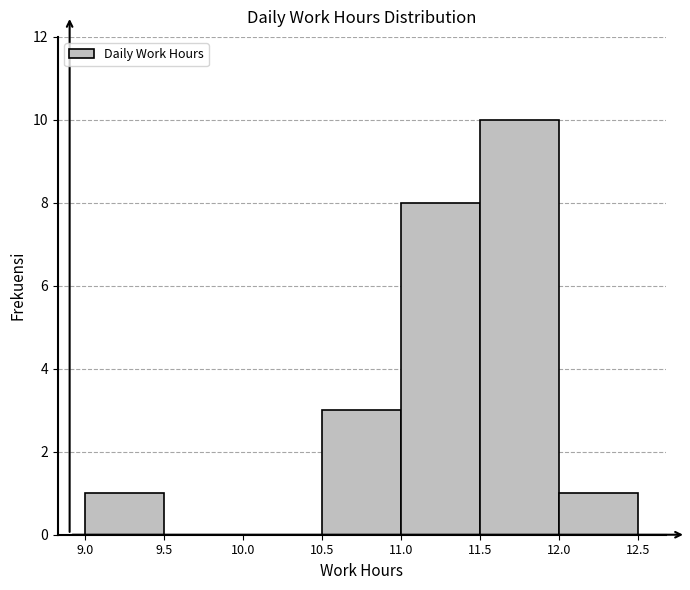

Over which range of the x-axis is the bar tallest?

11.5 to 12.0